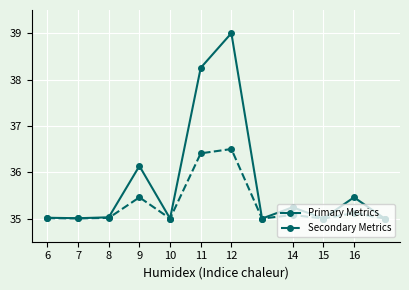

What is the minimum value shown in the chart?

35.0